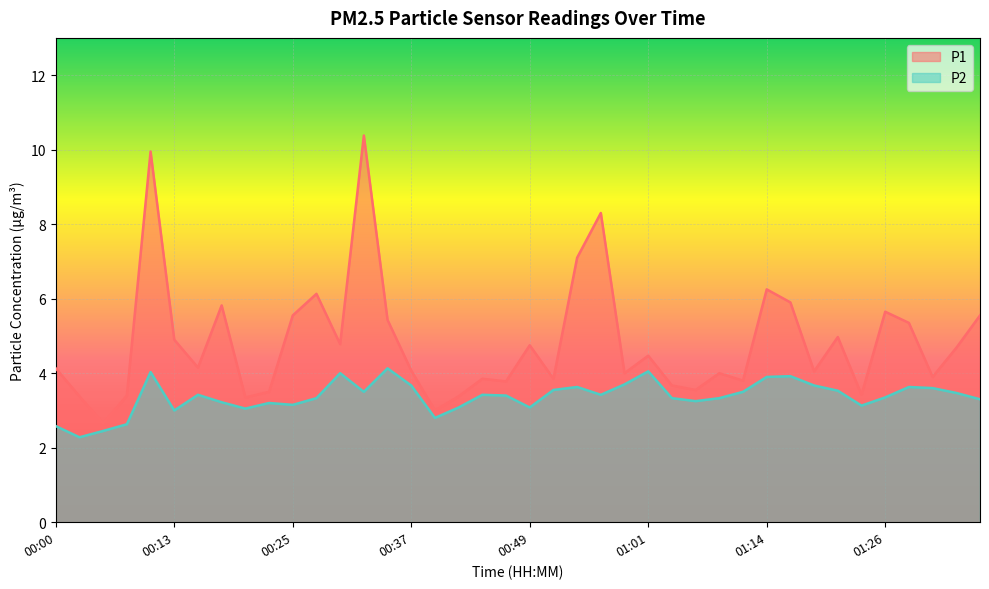

What is the sum of all P1 values?

192.8